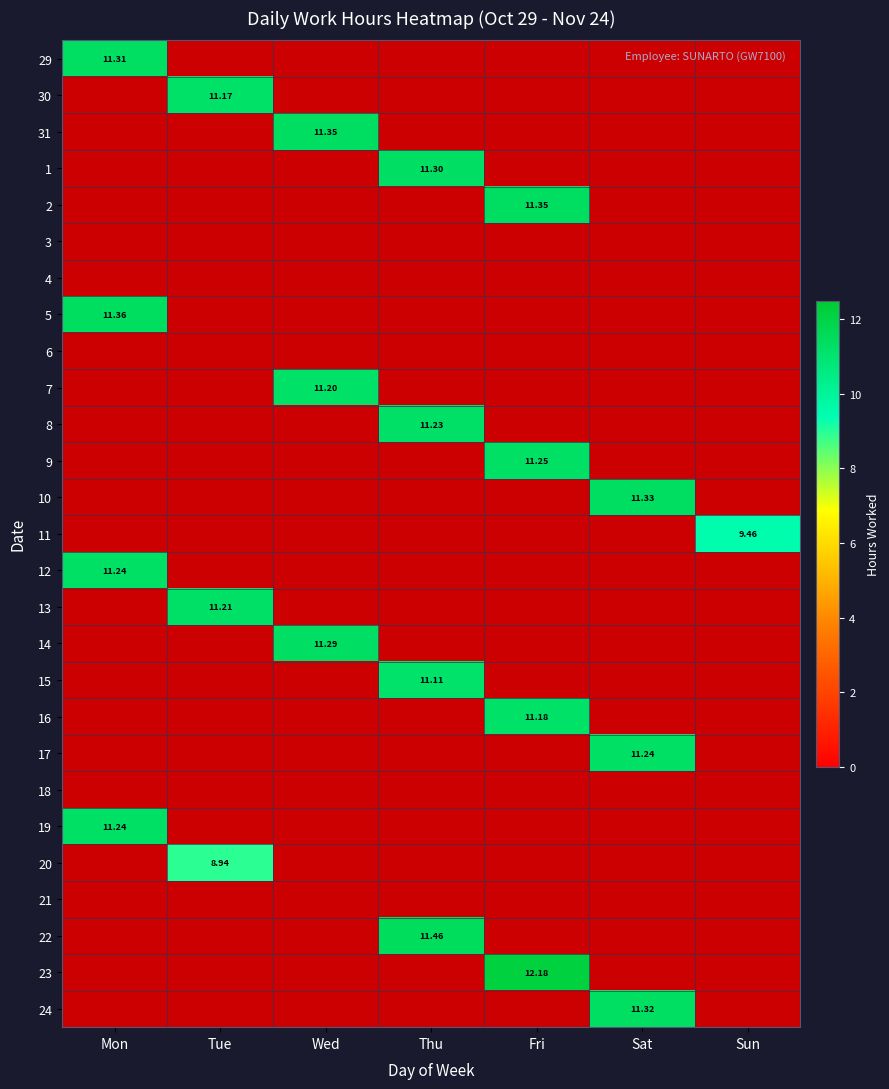

How many distinct data groups are displayed?

27